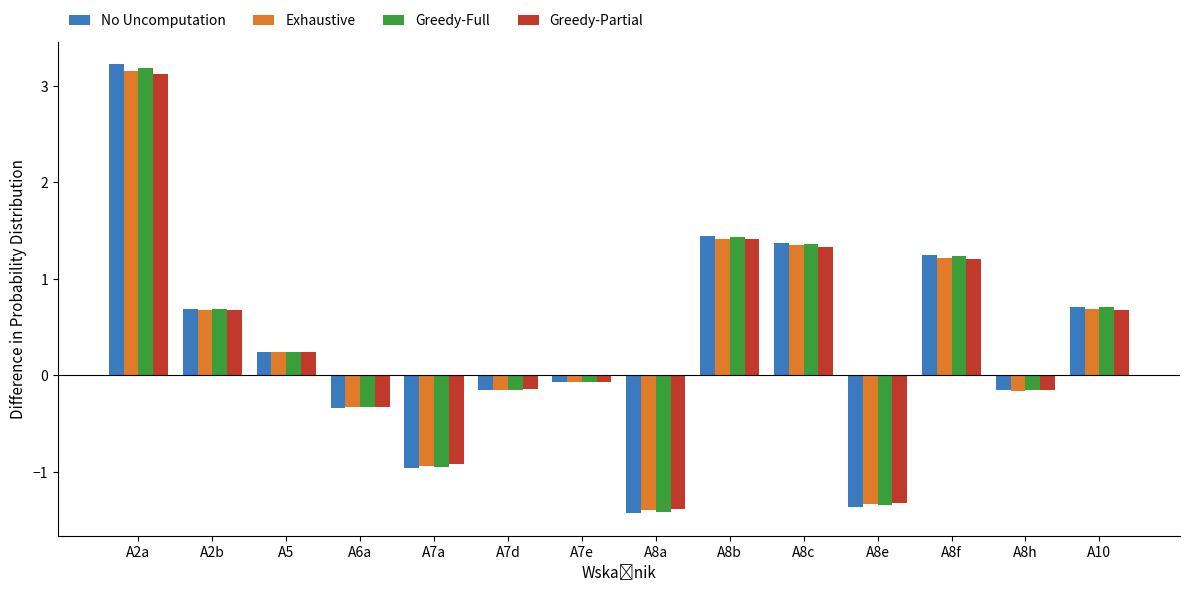

How many bars are there in total?

56